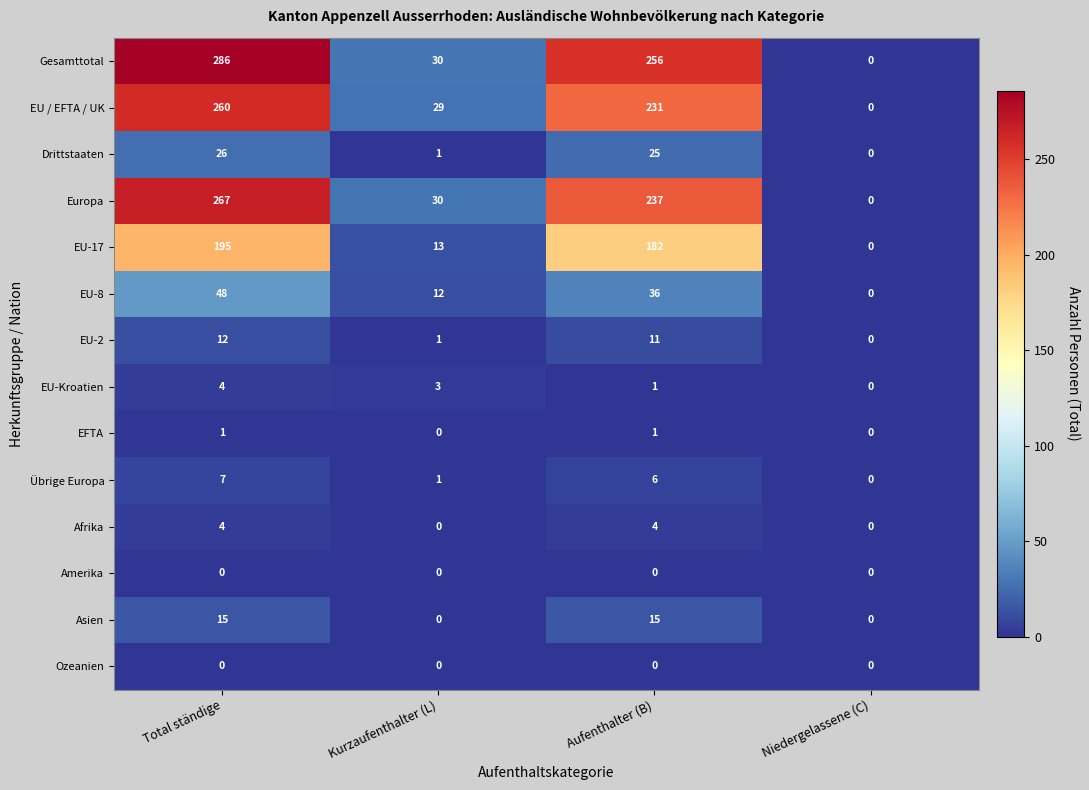

Which category has the highest value across all series?

Total ständige